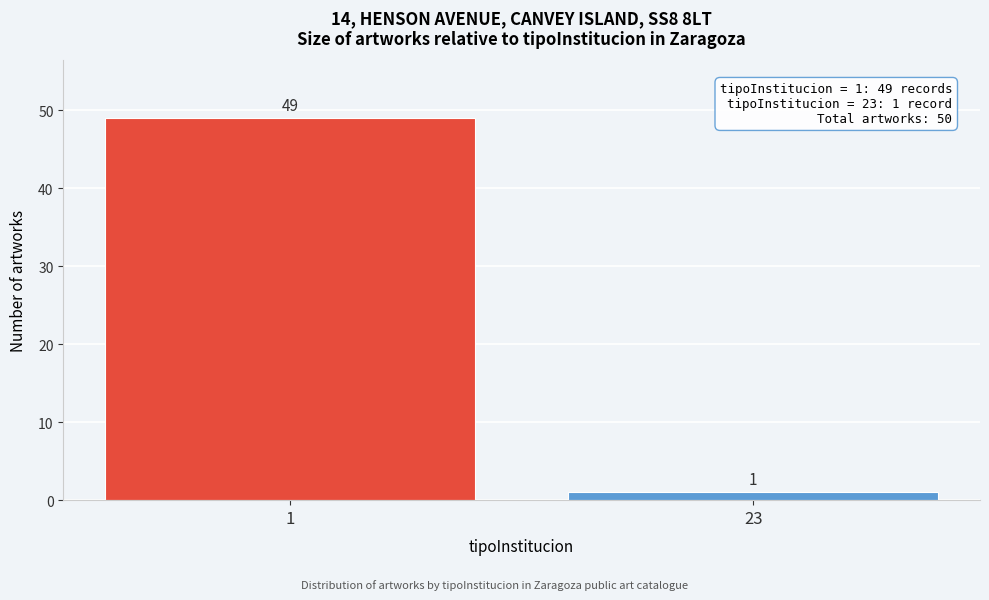

Reading left to right, transcribe all the data shown in this chart.

49	1